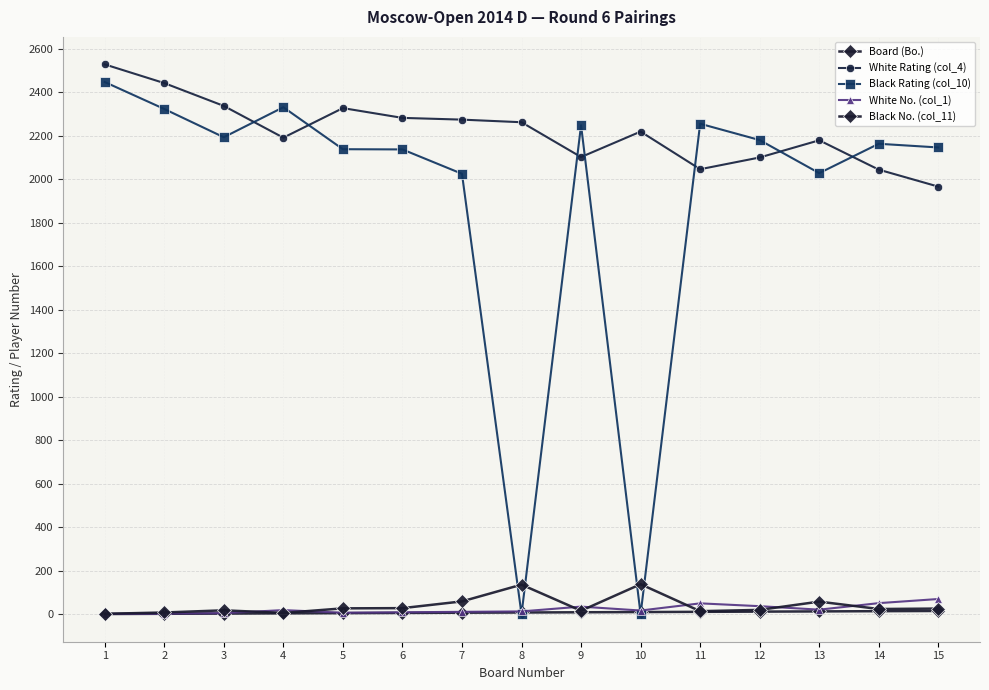

How many lines are shown in the chart?

5